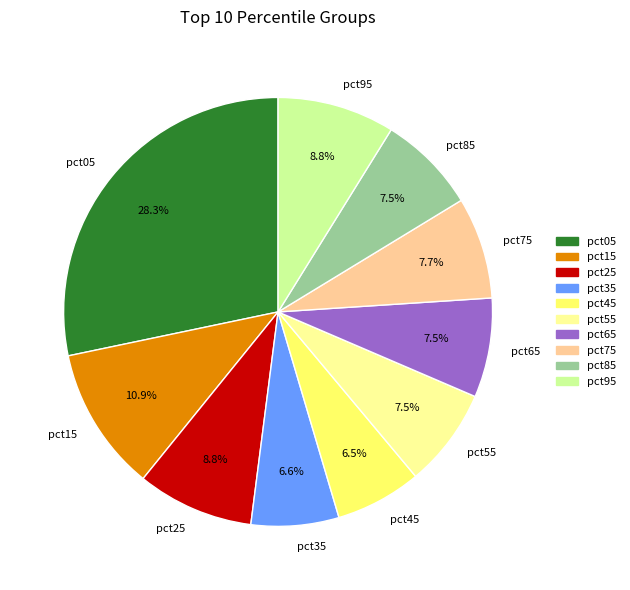

What percentage is the pct75 slice, to the nearest percent?

8%